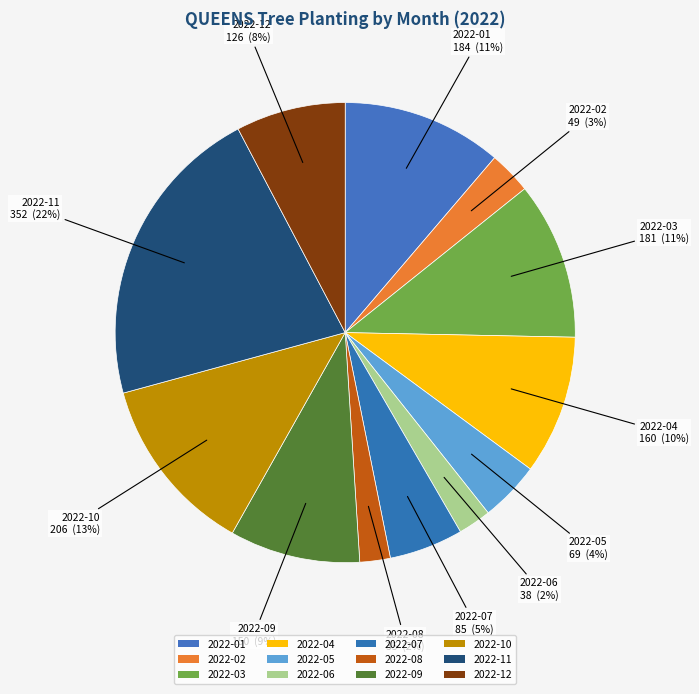

Which category has the biggest portion of the pie?

2022-11